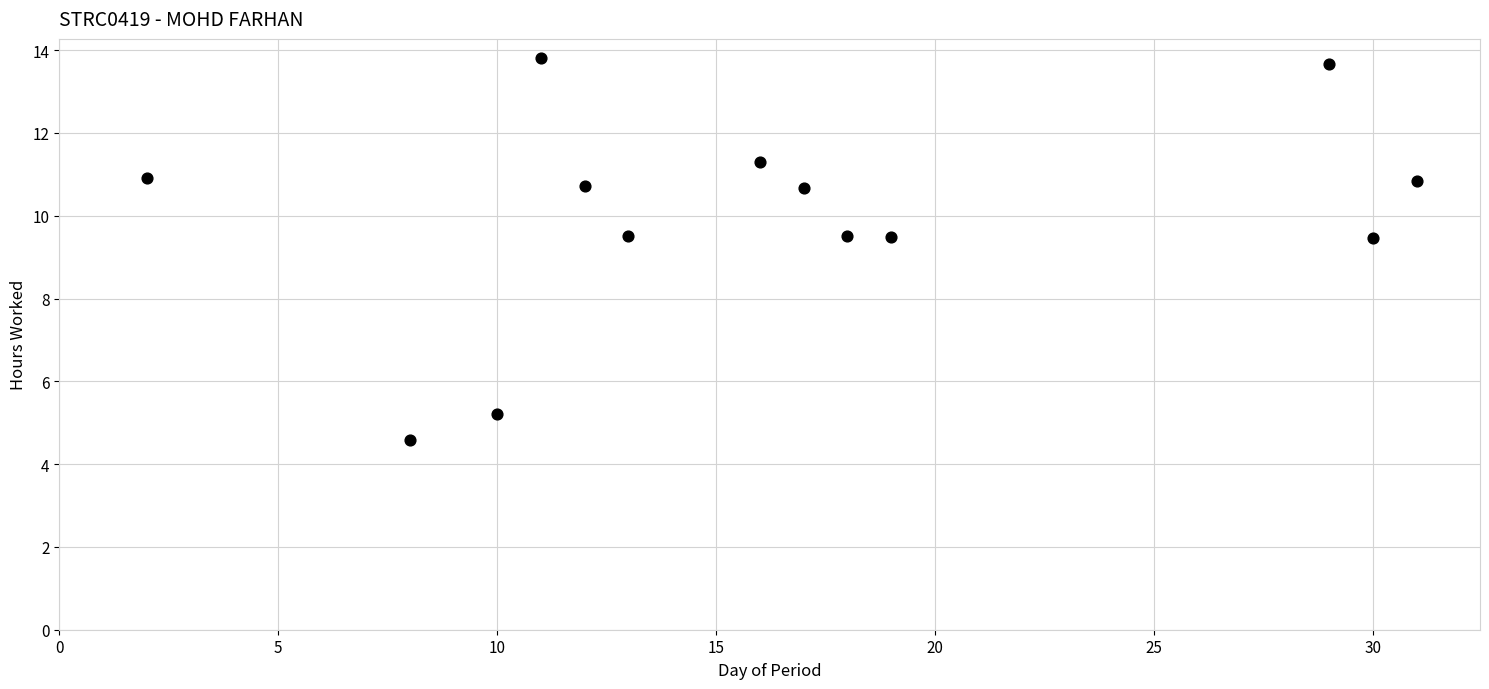

What is the range of Y values (max minus min)?

9.2